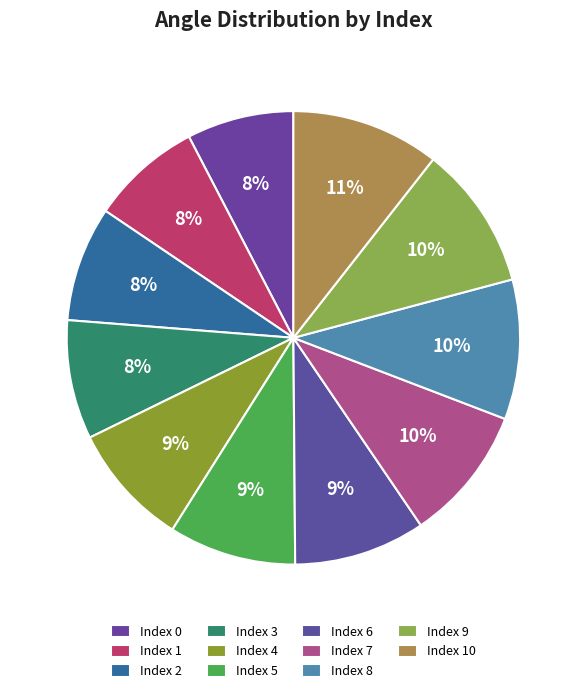

How many slices are in this pie chart?

11